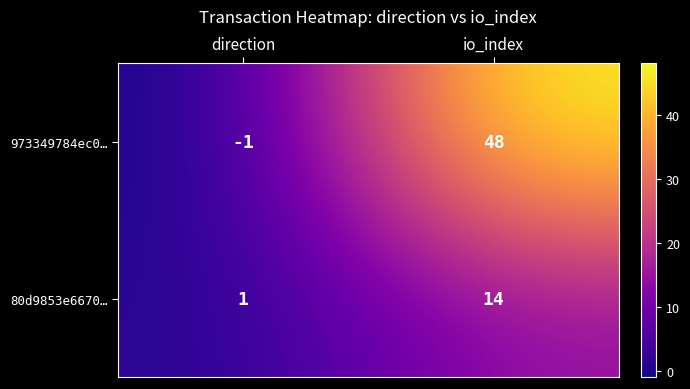

Which series has the widest spread of values?

973349784ec0…